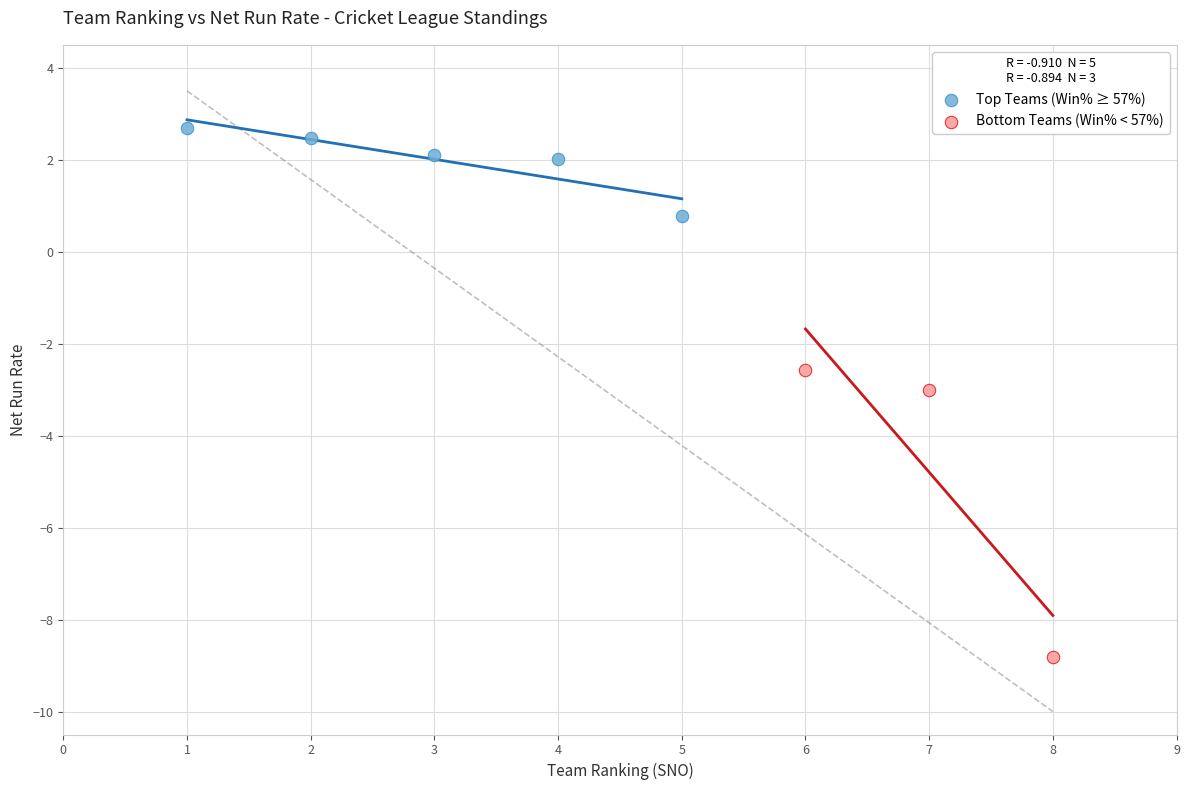

What are all the series names shown in the legend?

Top Teams (Win% ≥ 57%), Bottom Teams (Win% < 57%)